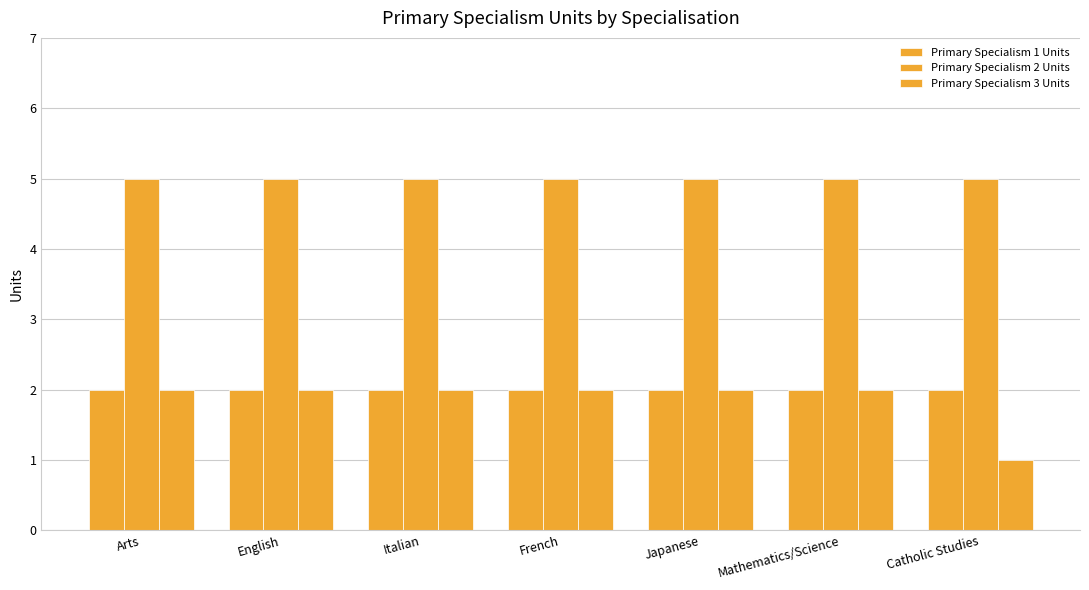

What value does the Primary Specialism 3 Units series have at Mathematics/Science?

2